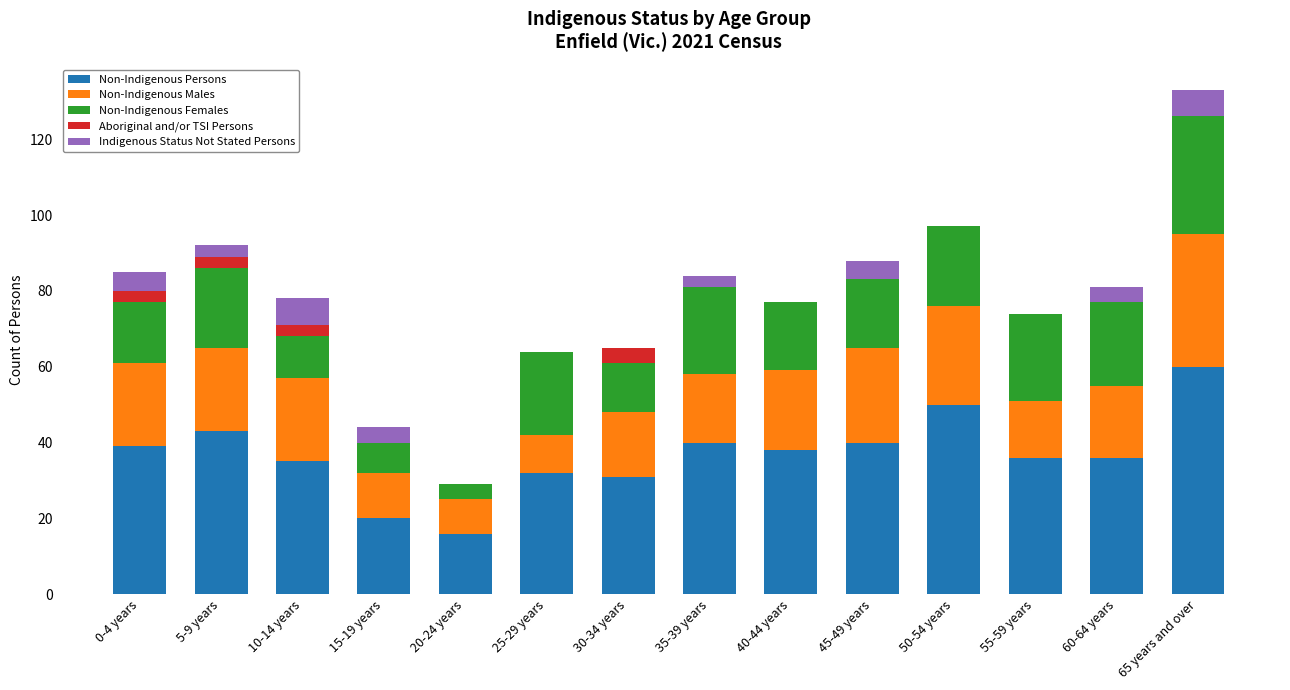

What is the total value across all series at 65 years and over?

133